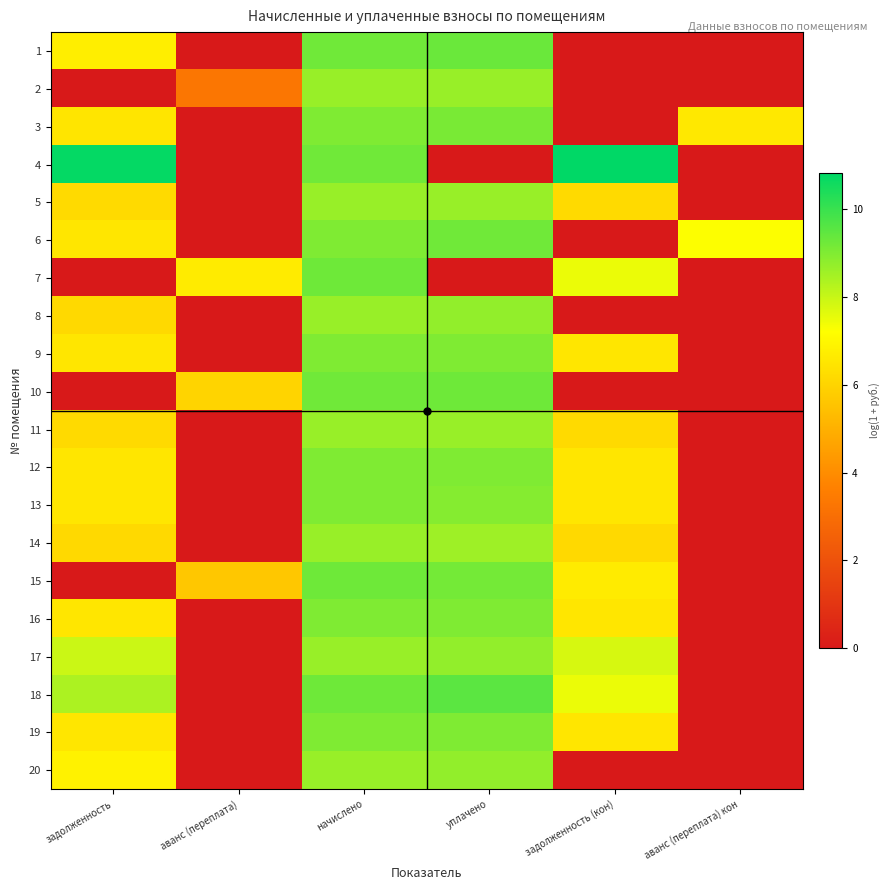

Reading left to right, transcribe all the data shown in this chart.

1: задолженность=6.7	аванс (переплата)=0.0	начислено=9.2	уплачено=9.3	задолженность (кон)=0.0	аванс (переплата) кон=0.0
2: задолженность=0.0	аванс (переплата)=3.3	начислено=8.7	уплачено=8.7	задолженность (кон)=0.0	аванс (переплата) кон=0.0
3: задолженность=6.5	аванс (переплата)=0.0	начислено=9.0	уплачено=9.1	задолженность (кон)=0.0	аванс (переплата) кон=6.6
4: задолженность=10.7	аванс (переплата)=0.0	начислено=9.2	уплачено=0.0	задолженность (кон)=10.8	аванс (переплата) кон=0.0
5: задолженность=6.2	аванс (переплата)=0.0	начислено=8.7	уплачено=8.7	задолженность (кон)=6.2	аванс (переплата) кон=0.0
6: задолженность=6.5	аванс (переплата)=0.0	начислено=9.0	уплачено=9.2	задолженность (кон)=0.0	аванс (переплата) кон=7.2
7: задолженность=0.0	аванс (переплата)=6.6	начислено=9.2	уплачено=0.0	задолженность (кон)=7.5	аванс (переплата) кон=0.0
8: задолженность=6.2	аванс (переплата)=0.0	начислено=8.7	уплачено=8.7	задолженность (кон)=0.0	аванс (переплата) кон=0.0
9: задолженность=6.5	аванс (переплата)=0.0	начислено=9.0	уплачено=9.0	задолженность (кон)=6.5	аванс (переплата) кон=0.0
10: задолженность=0.0	аванс (переплата)=6.0	начислено=9.2	уплачено=9.2	задолженность (кон)=0.0	аванс (переплата) кон=0.0
11: задолженность=6.2	аванс (переплата)=0.0	начислено=8.7	уплачено=8.7	задолженность (кон)=6.2	аванс (переплата) кон=0.0
12: задолженность=6.5	аванс (переплата)=0.0	начислено=9.0	уплачено=9.0	задолженность (кон)=6.5	аванс (переплата) кон=0.0
13: задолженность=6.5	аванс (переплата)=0.0	начислено=9.0	уплачено=8.9	задолженность (кон)=6.5	аванс (переплата) кон=0.0
14: задолженность=6.2	аванс (переплата)=0.0	начислено=8.7	уплачено=8.6	задолженность (кон)=6.2	аванс (переплата) кон=0.0
15: задолженность=0.0	аванс (переплата)=5.6	начислено=9.2	уплачено=9.2	задолженность (кон)=6.7	аванс (переплата) кон=0.0
16: задолженность=6.5	аванс (переплата)=0.0	начислено=9.0	уплачено=9.0	задолженность (кон)=6.5	аванс (переплата) кон=0.0
17: задолженность=8.0	аванс (переплата)=0.0	начислено=8.7	уплачено=8.7	задолженность (кон)=7.8	аванс (переплата) кон=0.0
18: задолженность=8.4	аванс (переплата)=0.0	начислено=9.2	уплачено=9.5	задолженность (кон)=7.5	аванс (переплата) кон=0.0
19: задолженность=6.5	аванс (переплата)=0.0	начислено=9.0	уплачено=9.0	задолженность (кон)=6.5	аванс (переплата) кон=0.0
20: задолженность=6.9	аванс (переплата)=0.0	начислено=8.7	уплачено=8.7	задолженность (кон)=0.0	аванс (переплата) кон=0.0